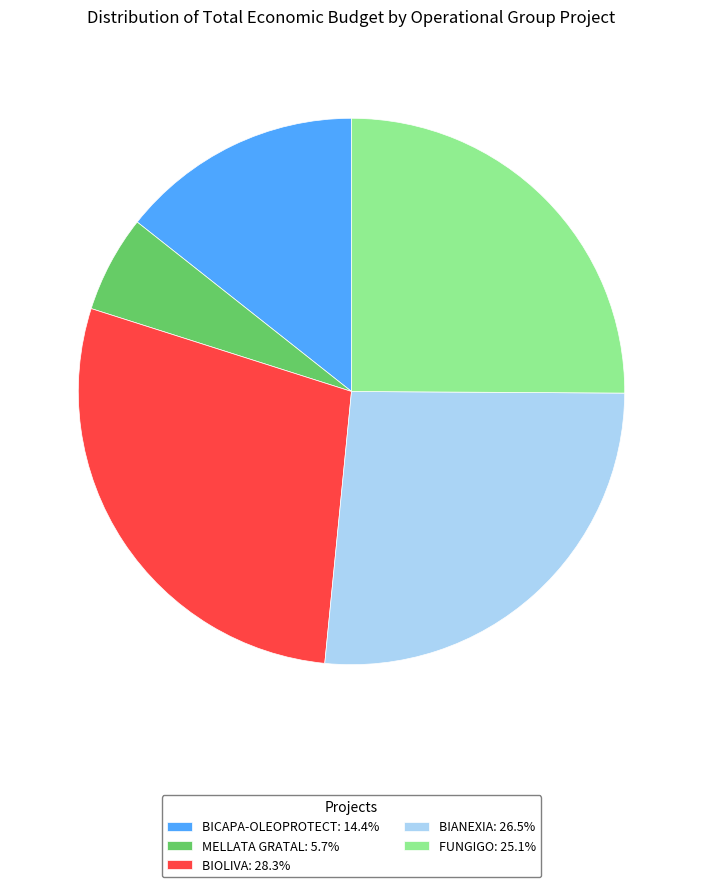

Is the sum of MELLATA GRATAL: 5.7% and FUNGIGO: 25.1% greater than half?

No